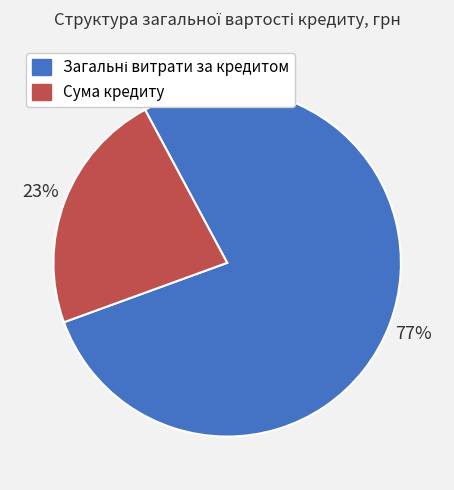

To the nearest percent, what is the average slice percentage?

50%